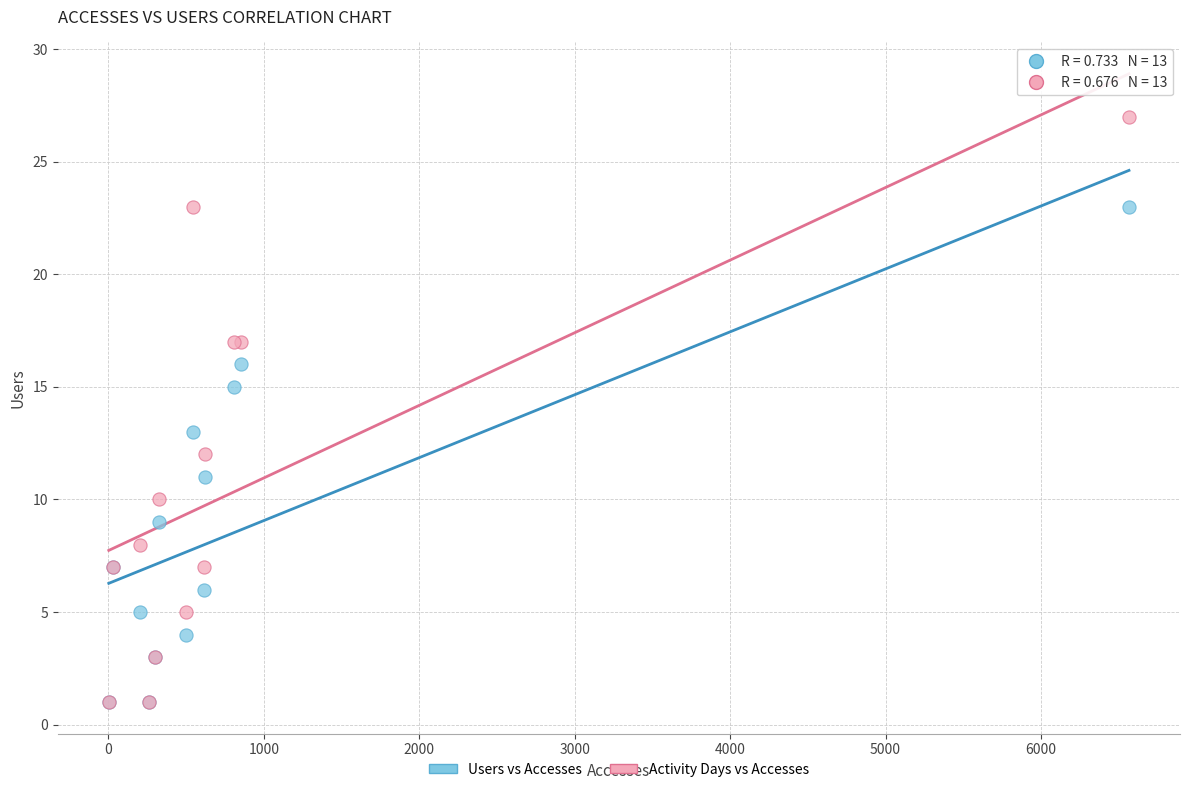

Which series has the largest Y range (max minus min)?

Activity Days vs Accesses